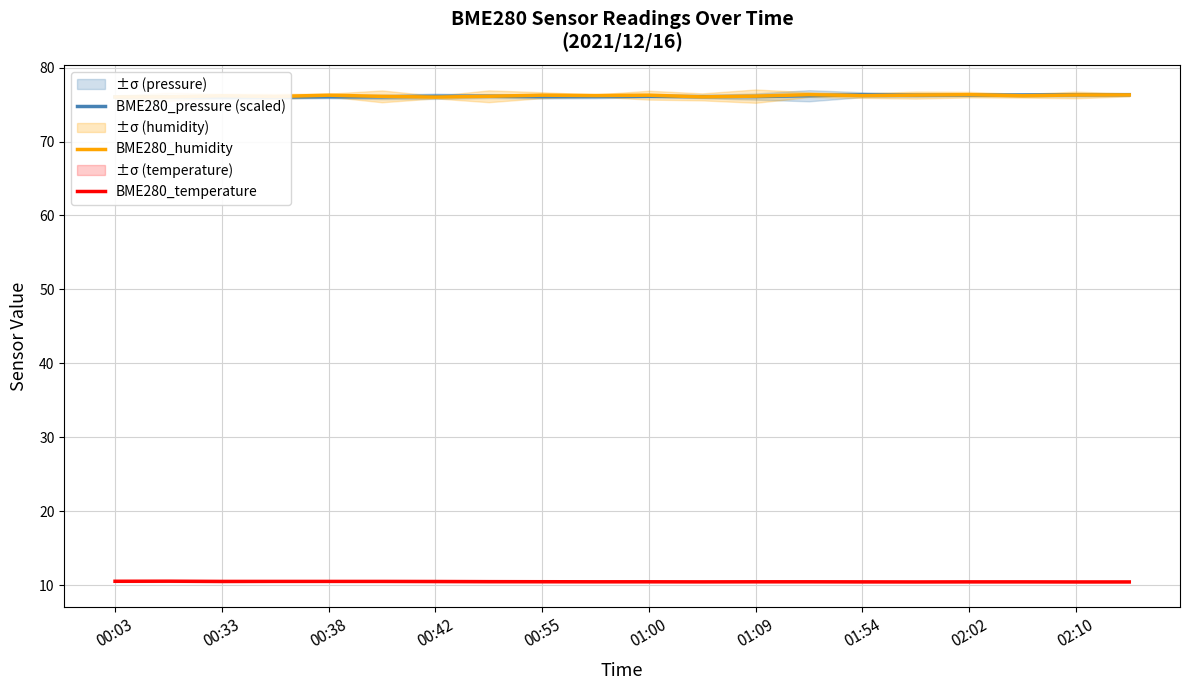

In BME280_humidity, how many points are higher than both neighbors (excluding endpoints)?

6